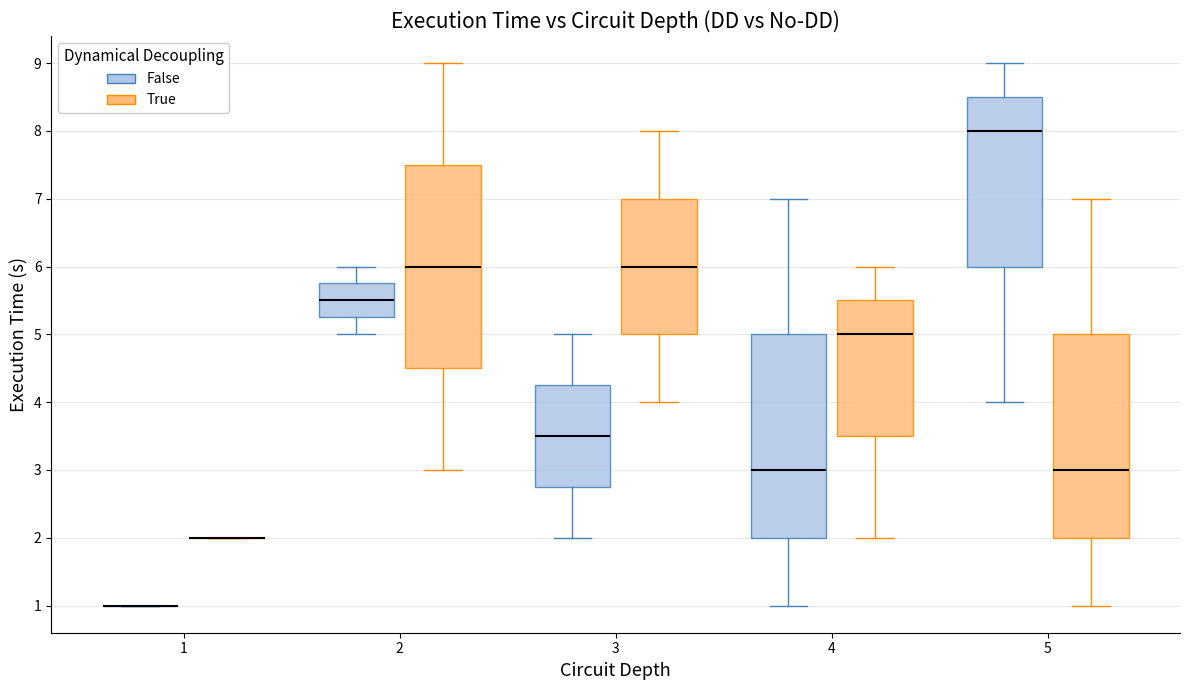

Reading left to right, read every box against the y-axis: the position of its median line, the range the box covers, and the ends of its whiskers. The values are not printed on the chart, so give them approximately, as read against the axis.

1 (False): box collapsed to a line at 1.0, whiskers 1.0 to 1.0
1 (True): box collapsed to a line at 2.0, whiskers 2.0 to 2.0
2 (False): median 5.5, box 5.3 to 5.8, whiskers 5.0 to 6.0
2 (True): median 6.0, box 4.5 to 7.5, whiskers 3.0 to 9.0
3 (False): median 3.5, box 2.8 to 4.3, whiskers 2.0 to 5.0
3 (True): median 6.0, box 5.0 to 7.0, whiskers 4.0 to 8.0
4 (False): median 3.0, box 2.0 to 5.0, whiskers 1.0 to 7.0
4 (True): median 5.0, box 3.5 to 5.5, whiskers 2.0 to 6.0
5 (False): median 8.0, box 6.0 to 8.5, whiskers 4.0 to 9.0
5 (True): median 3.0, box 2.0 to 5.0, whiskers 1.0 to 7.0